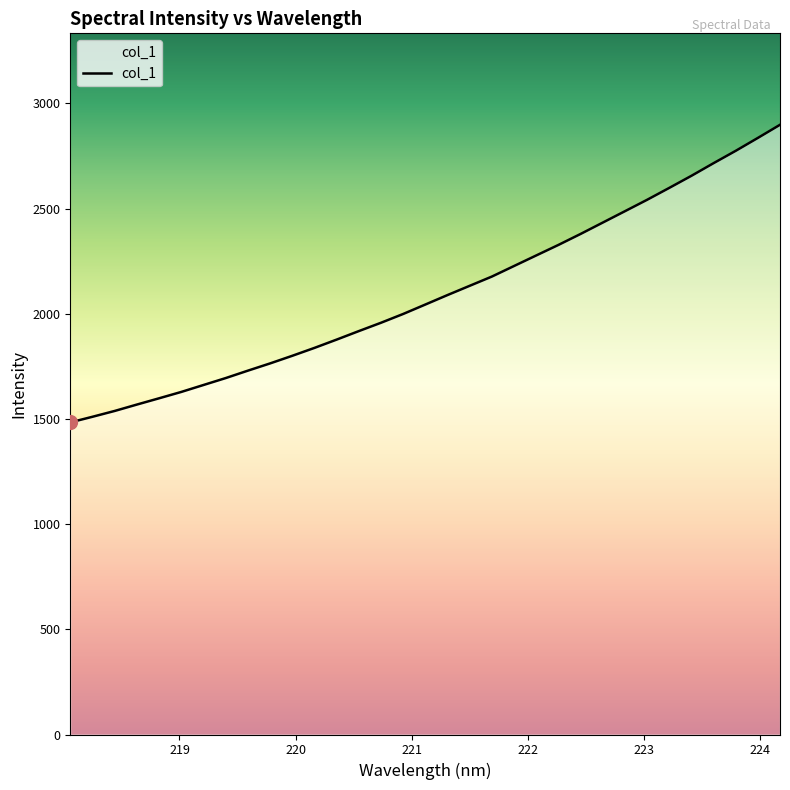

True or false: there are more than 0 points higher than both neighbors.

False